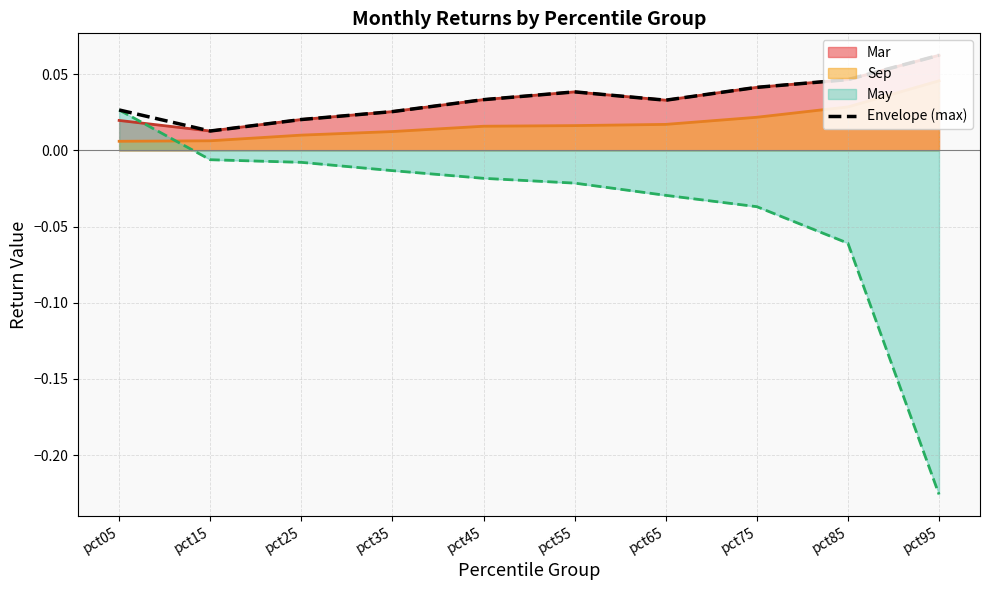

How many intersections are there between May and Sep?

1